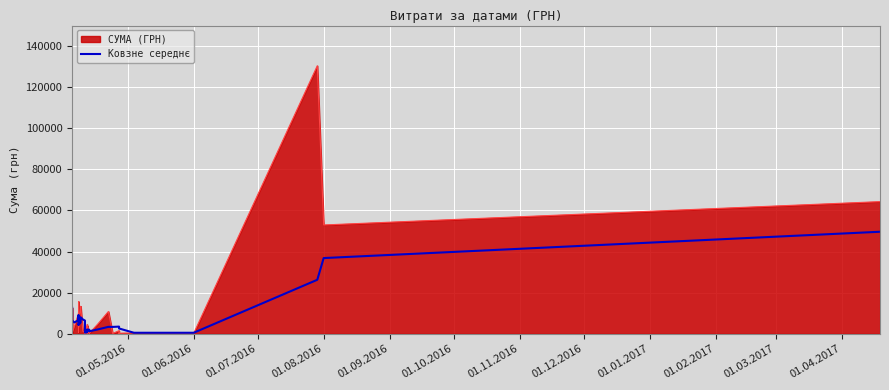

What is the difference between the second highest and second lowest values?

36334.4